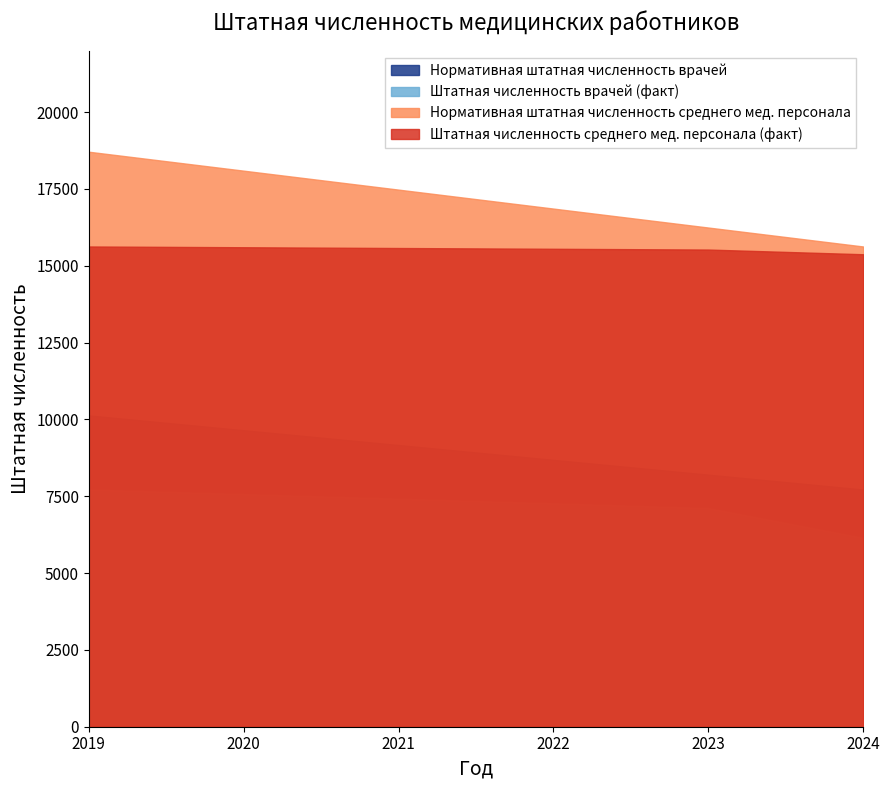

How many data points does each series have?

6